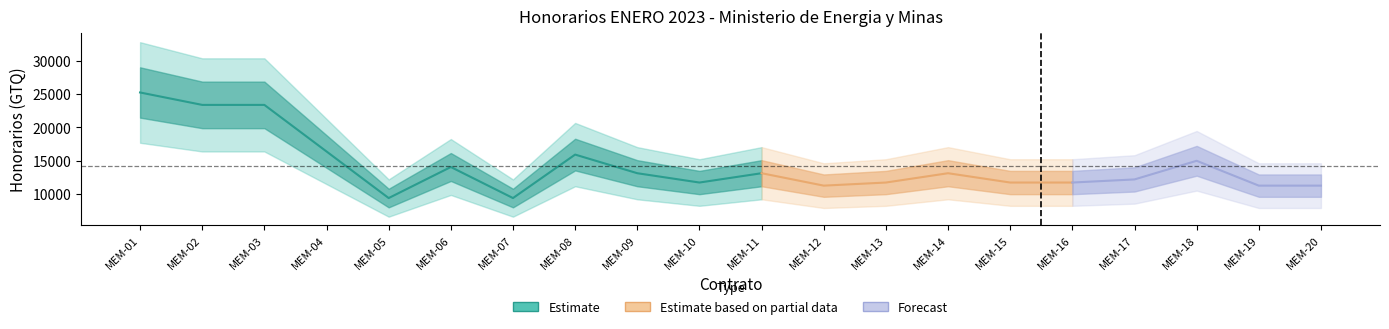

Reading left to right, list all the values displayed in this chart.

25258.1	23387.1	23387.1	16371.0	9354.8	14032.3	9354.8	15903.2	13096.8	11693.5	13096.8	11225.8	11693.5	13096.8	11693.5	11693.5	12161.3	14967.7	11225.8	11225.8